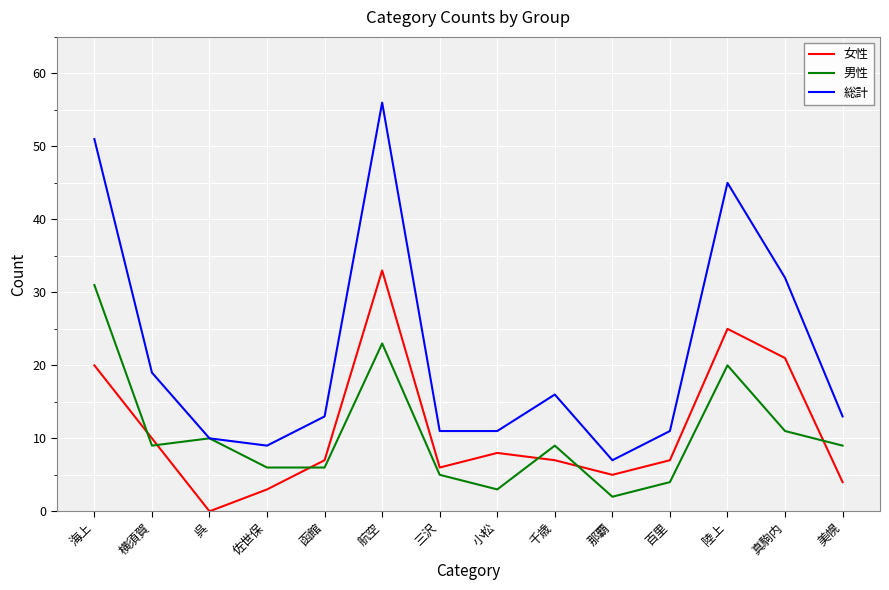

Is the value of 総計 at 陸上 greater than the value of 女性 at 航空?

Yes